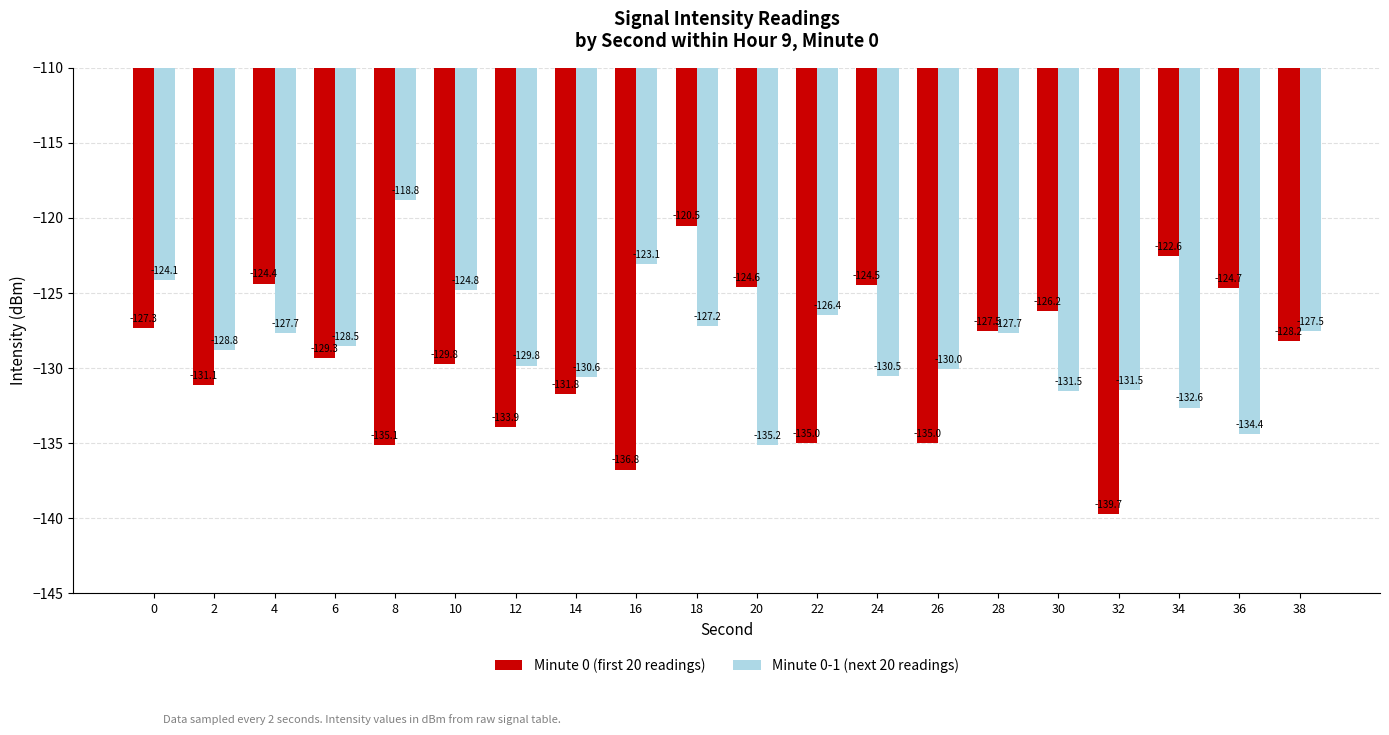

Which series changed the most between 18 and 30?

Minute 0 (first 20 readings)